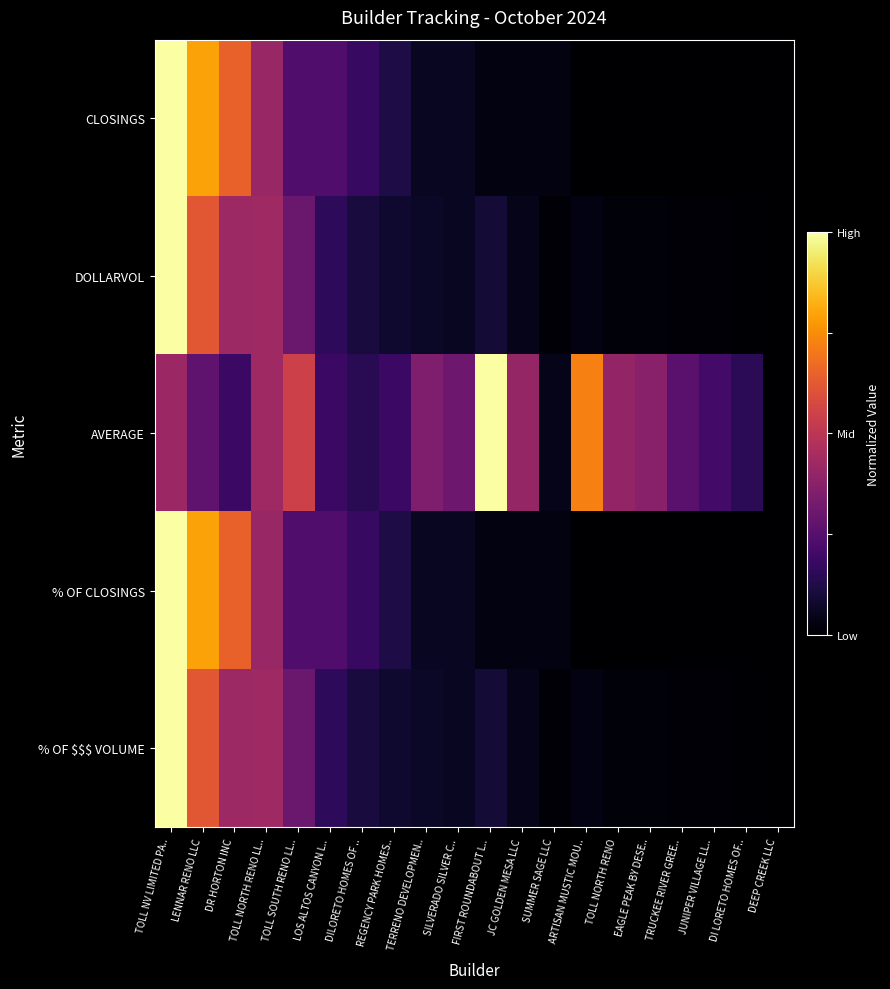

Which series changed the most between TOLL NV LIMITED PA.. and FIRST ROUNDABOUT L..?

CLOSINGS